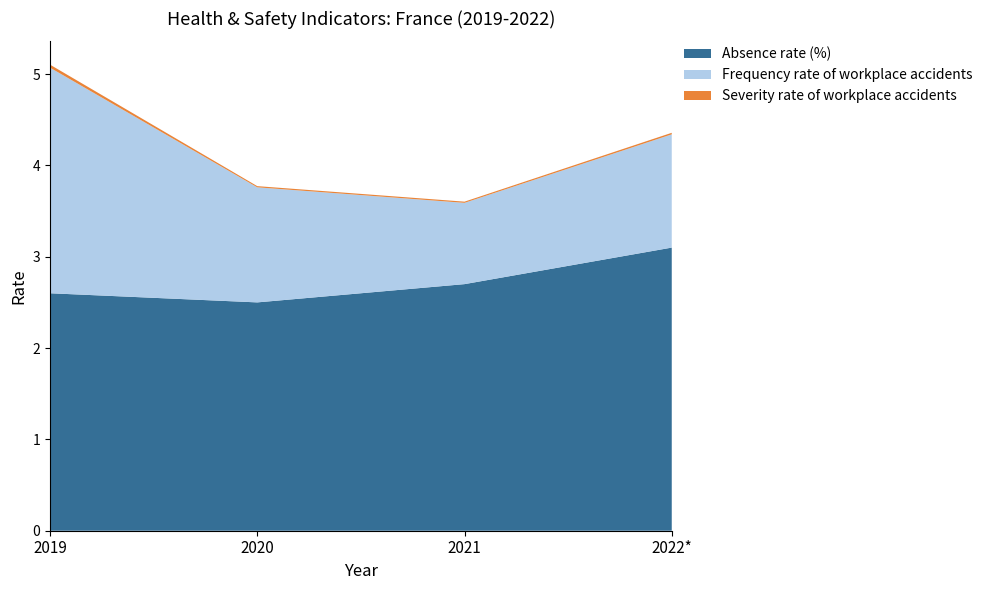

Reading right to left, what are all the values shown in this chart?

Absence rate (%): 3.1	2.7	2.5	2.6
Frequency rate of workplace accidents: 1.2	0.9	1.3	2.5
Severity rate of workplace accidents: 0.0	0.0	0.0	0.0